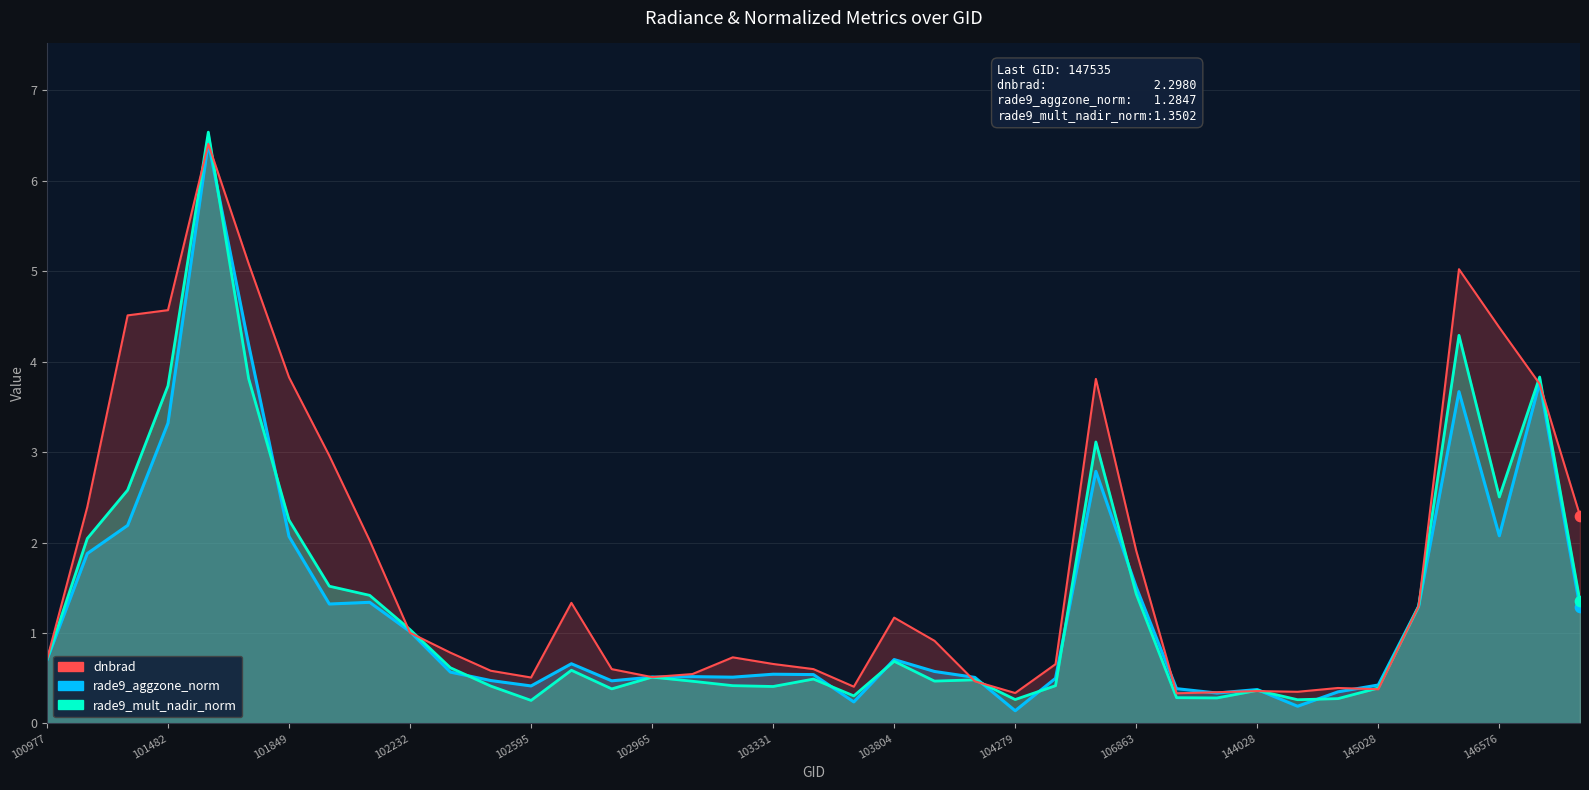

What is the total value across all series at 22?

2.0